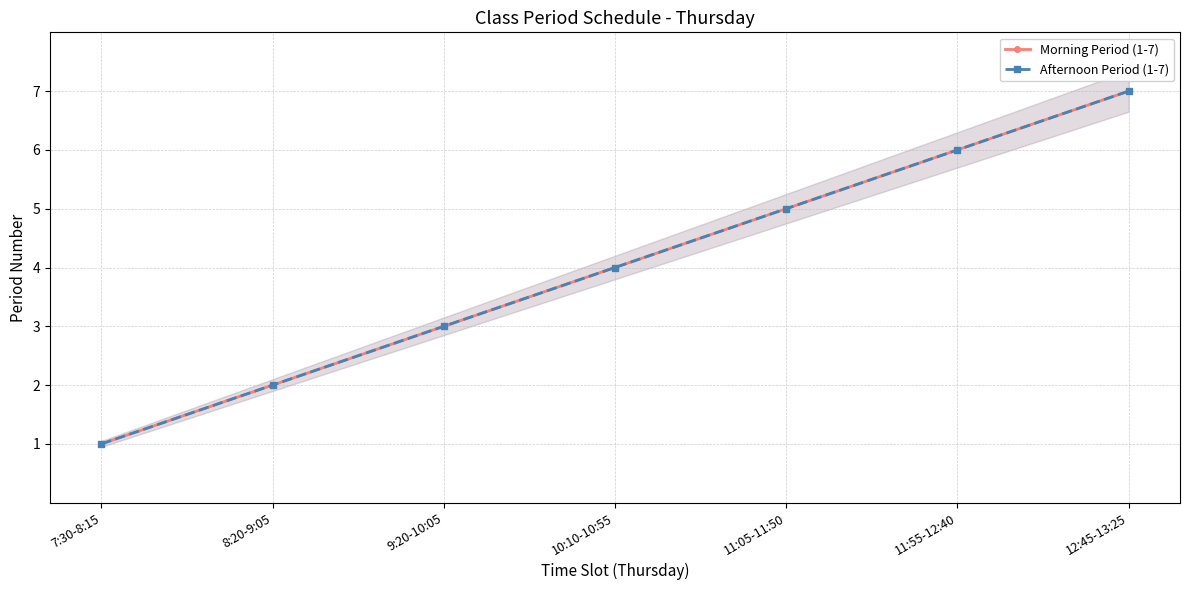

Which series has the largest range (max minus min)?

Morning Period (1-7)